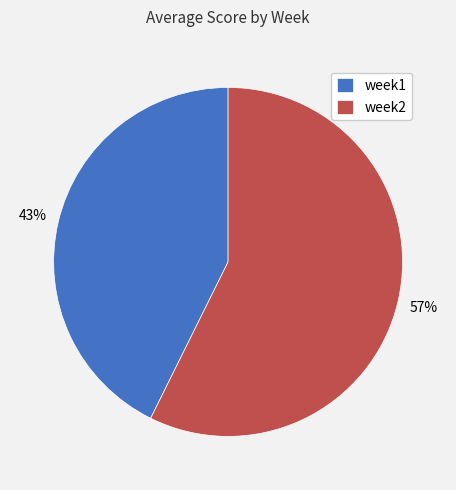

Rank the categories by value from highest to lowest.

week2, week1